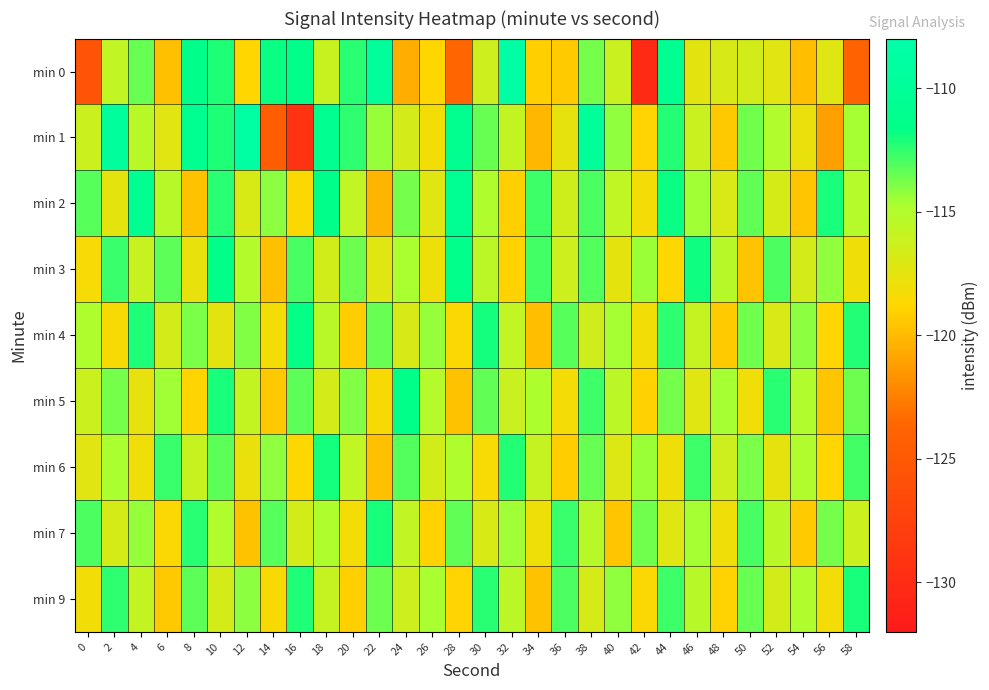

Reading left to right, what are all the values shown in this chart?

min 0: 0=-125.6	2=-115.8	4=-113.5	6=-119.8	8=-111.4	10=-112.1	12=-118.8	14=-111.8	16=-111.3	18=-116.0	20=-112.4	22=-109.5	24=-120.5	26=-118.9	28=-123.6	30=-116.3	32=-108.5	34=-119.1	36=-119.3	38=-113.7	40=-116.1	42=-130.2	44=-110.5	46=-117.5	48=-116.9	50=-116.6	52=-117.3	54=-119.8	56=-117.2	58=-124.0
min 1: 0=-116.2	2=-109.5	4=-115.3	6=-117.4	8=-110.6	10=-112.1	12=-108.8	14=-124.5	16=-129.2	18=-110.9	20=-112.5	22=-114.3	24=-116.7	26=-118.2	28=-111.0	30=-113.5	32=-115.8	34=-120.1	36=-117.6	38=-109.8	40=-114.2	42=-118.9	44=-112.3	46=-116.1	48=-119.4	50=-113.7	52=-115.0	54=-117.8	56=-121.2	58=-114.6
min 2: 0=-113.2	2=-117.5	4=-110.8	6=-115.3	8=-119.7	10=-112.4	12=-116.9	14=-114.1	16=-118.6	18=-111.3	20=-115.7	22=-120.2	24=-113.8	26=-117.3	28=-110.5	30=-114.9	32=-119.1	34=-112.7	36=-116.4	38=-113.0	40=-115.6	42=-118.3	44=-111.8	46=-114.5	48=-117.0	50=-113.4	52=-116.8	54=-119.5	56=-112.1	58=-115.2
min 3: 0=-118.4	2=-112.6	4=-116.0	6=-113.3	8=-117.7	10=-111.5	12=-115.1	14=-119.8	16=-112.9	18=-116.5	20=-113.6	22=-117.2	24=-114.7	26=-118.0	28=-111.2	30=-115.5	32=-119.0	34=-112.8	36=-116.3	38=-113.1	40=-117.5	42=-114.4	44=-118.7	46=-111.9	48=-115.3	50=-119.6	52=-113.0	54=-116.7	56=-114.2	58=-118.1
min 4: 0=-114.8	2=-118.5	4=-112.2	6=-116.6	8=-113.9	10=-117.4	12=-114.0	14=-118.3	16=-111.7	18=-115.4	20=-119.2	22=-113.5	24=-116.9	26=-114.3	28=-118.6	30=-112.0	32=-115.7	34=-119.9	36=-113.2	38=-116.4	40=-114.6	42=-118.2	44=-112.5	46=-115.9	48=-119.3	50=-113.7	52=-117.0	54=-114.1	56=-118.8	58=-112.3
min 5: 0=-116.2	2=-113.8	4=-117.6	6=-114.5	8=-118.9	10=-112.1	12=-115.8	14=-119.4	16=-113.3	18=-116.7	20=-114.0	22=-118.5	24=-111.6	26=-115.2	28=-119.7	30=-113.4	32=-116.1	34=-114.8	36=-118.3	38=-112.7	40=-115.5	42=-119.0	44=-113.8	46=-117.2	48=-114.6	50=-118.1	52=-112.4	54=-115.0	56=-119.5	58=-113.6
min 6: 0=-117.3	2=-114.7	4=-118.1	6=-112.6	8=-116.0	10=-113.3	12=-117.8	14=-114.2	16=-118.7	18=-112.0	20=-115.6	22=-119.8	24=-113.1	26=-116.5	28=-114.9	30=-118.4	32=-112.3	34=-115.9	36=-119.2	38=-113.5	40=-117.1	42=-114.4	44=-118.0	46=-112.7	48=-116.3	50=-113.9	52=-117.6	54=-115.0	56=-118.8	58=-112.8
min 7: 0=-113.0	2=-116.8	4=-114.3	6=-118.6	8=-112.4	10=-115.0	12=-119.7	14=-113.2	16=-116.6	18=-114.8	20=-118.3	22=-112.1	24=-115.7	26=-119.0	28=-113.4	30=-116.9	32=-114.5	34=-118.0	36=-112.6	38=-115.3	40=-119.5	42=-113.7	44=-117.2	46=-114.6	48=-118.1	50=-112.9	52=-115.4	54=-119.3	56=-113.8	58=-116.2
min 9: 0=-118.2	2=-112.5	4=-115.8	6=-119.4	8=-113.3	10=-116.7	12=-114.1	14=-118.5	16=-112.2	18=-115.9	20=-119.1	22=-113.6	24=-116.3	26=-114.7	28=-118.9	30=-112.4	32=-115.5	34=-119.7	36=-113.0	38=-116.8	40=-114.2	42=-118.6	44=-112.7	46=-115.3	48=-119.0	50=-113.5	52=-116.6	54=-114.9	56=-118.3	58=-112.1